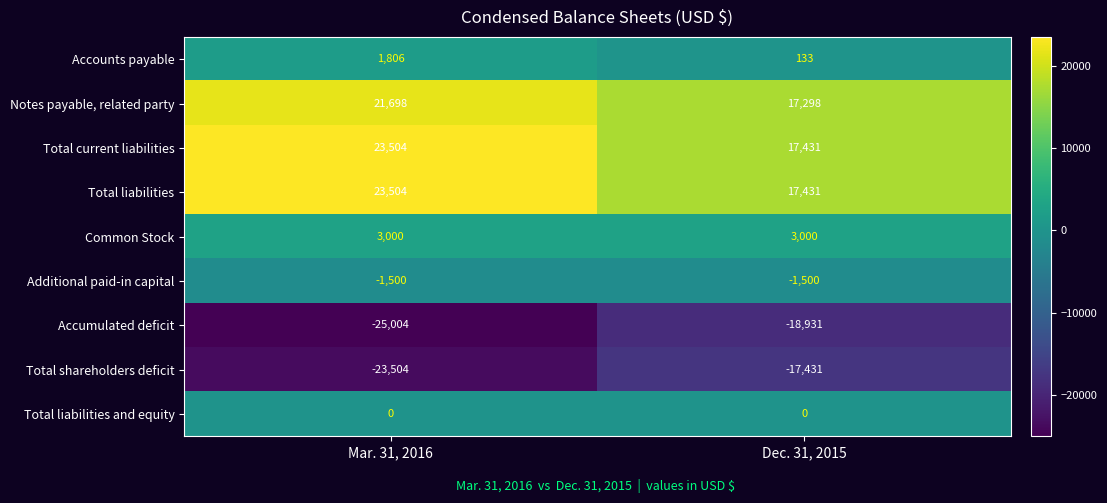

What is the spread (max minus min) of values at Mar. 31, 2016?

48508